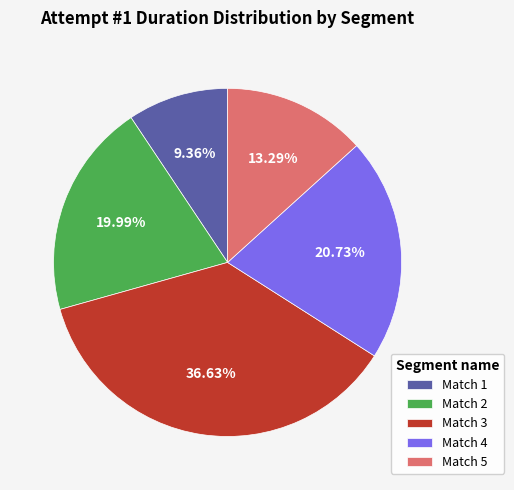

Does Match 3 represent more than half of the total?

No